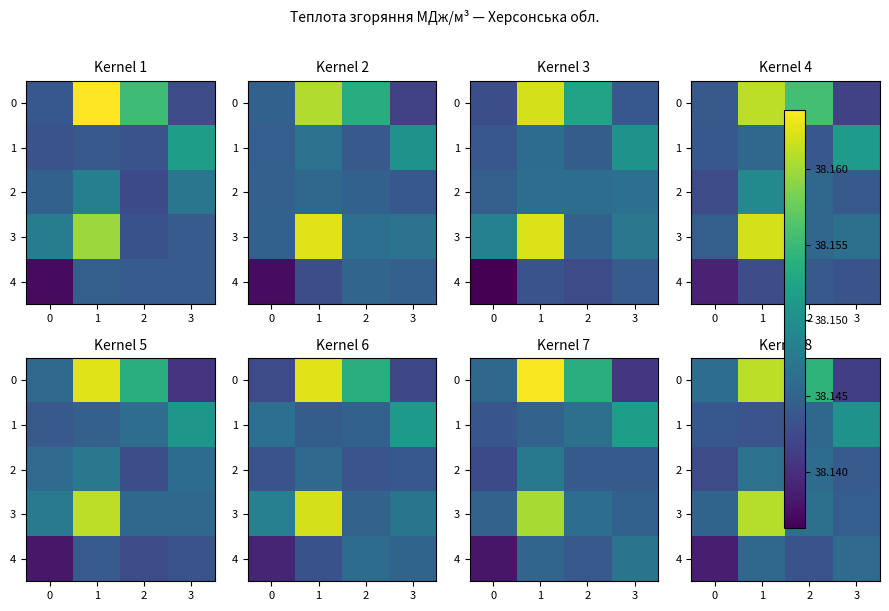

What is the maximum value shown in the chart?

38.2